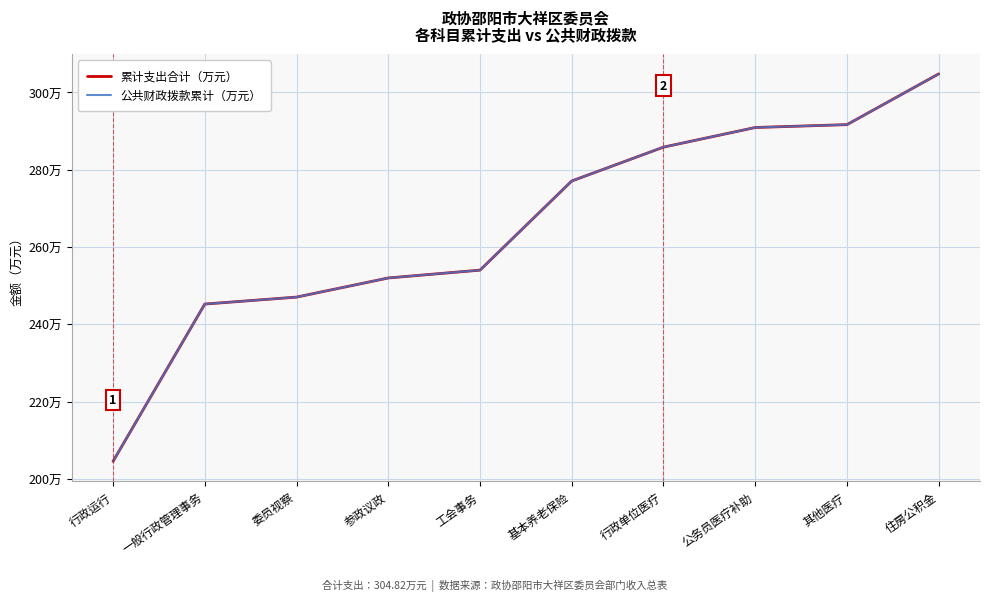

Does the chart display data point markers on the line(s)?

No